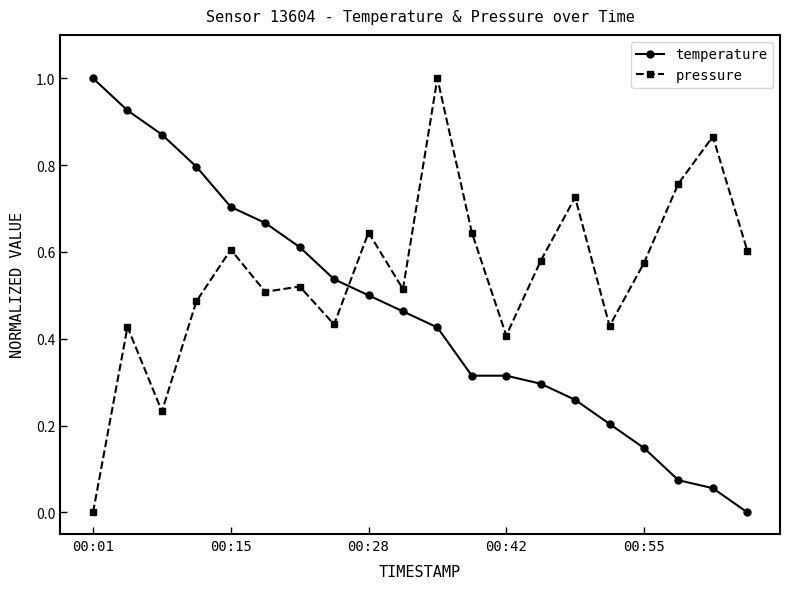

What is the difference between the maximum and minimum values in the pressure series?

1.0